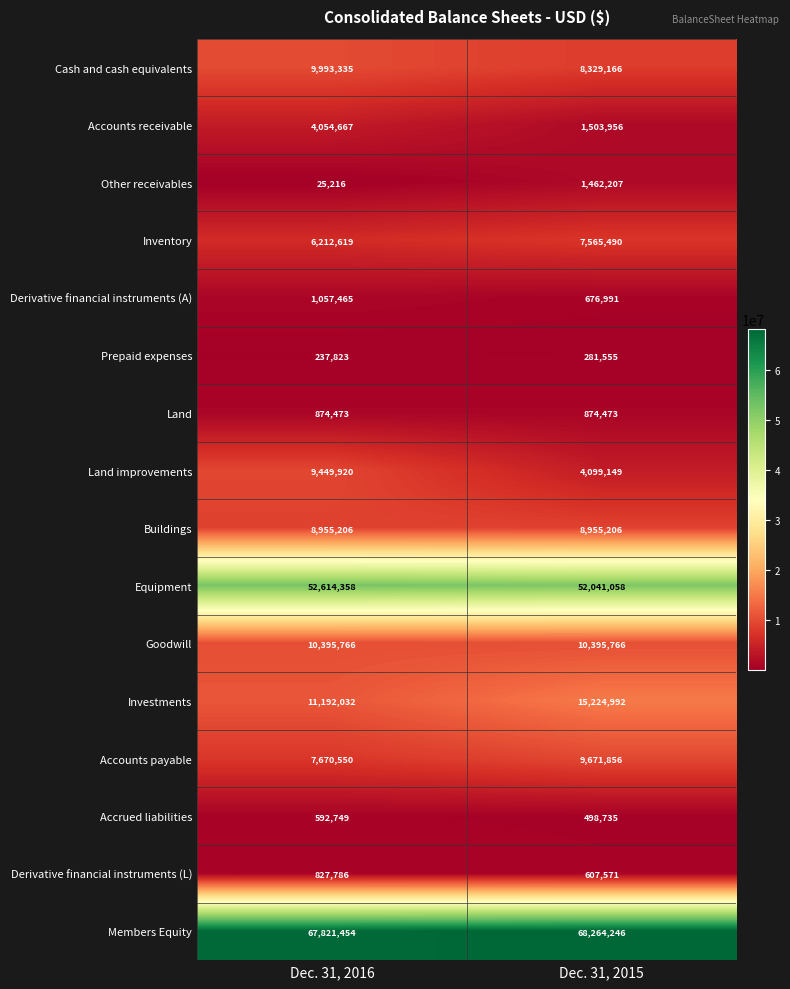

What is the difference between the Equipment values at Dec. 31, 2016 and Dec. 31, 2015?

573300